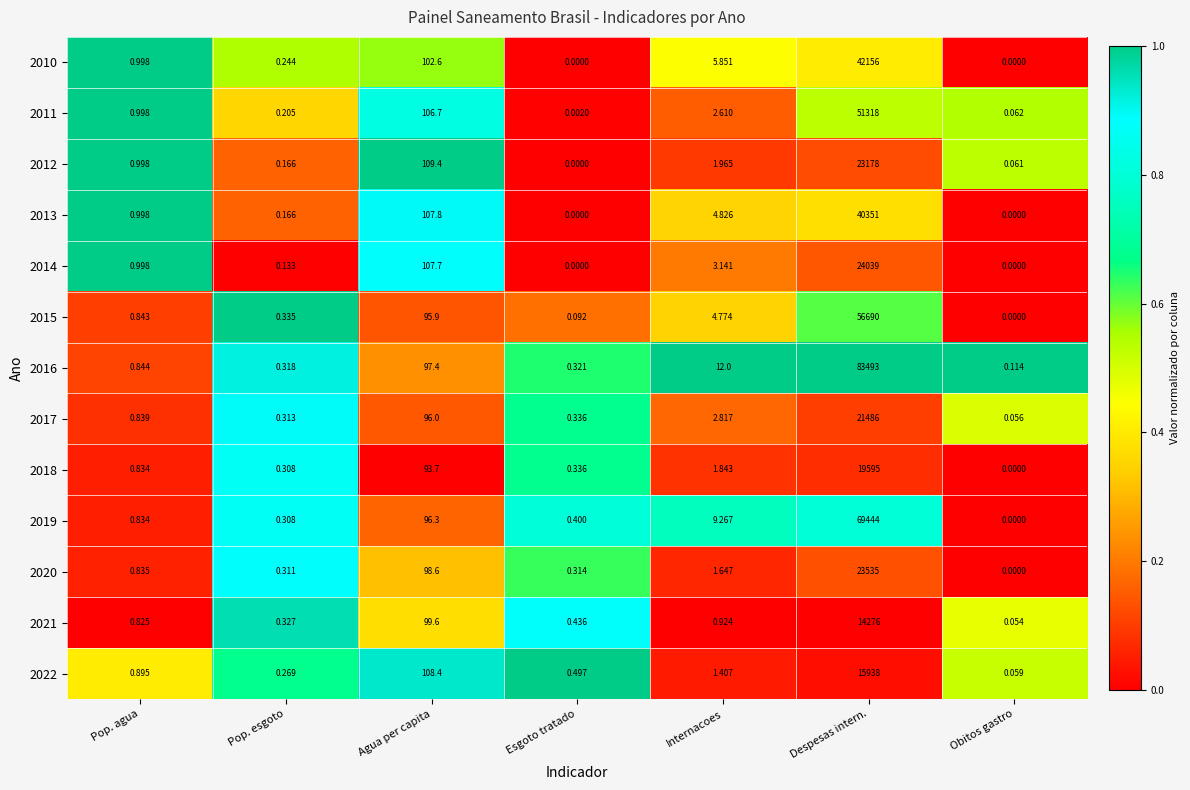

Where is 2017 nearest to the value 10743?

Agua per capita